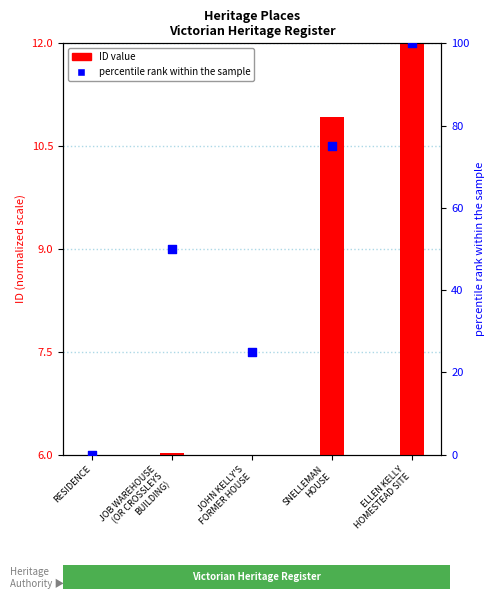

At which category is the sum across all series the highest?

ELLEN KELLY
HOMESTEAD SITE